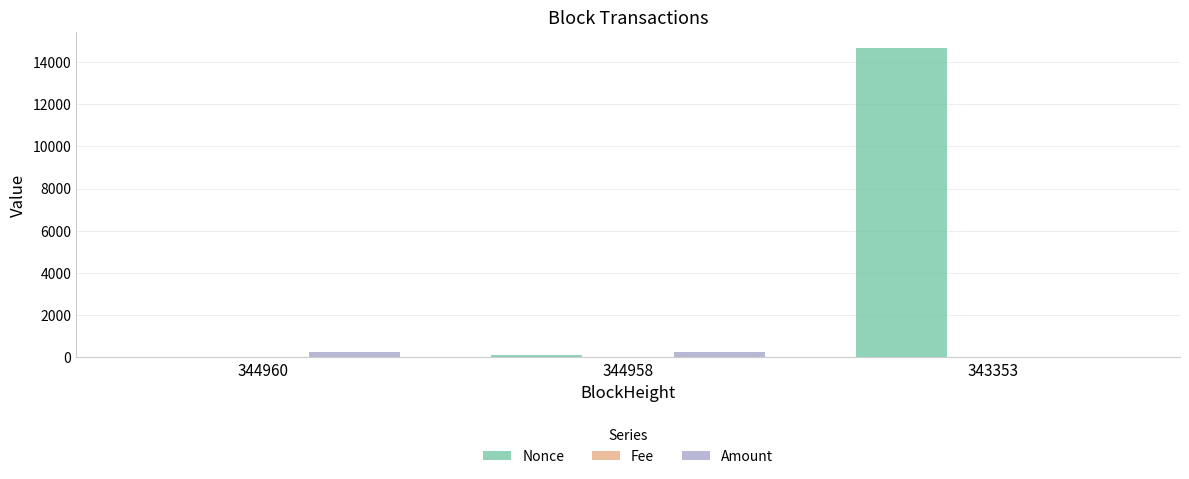

The Amount series shows 2.0 at 343353. True or false?

True